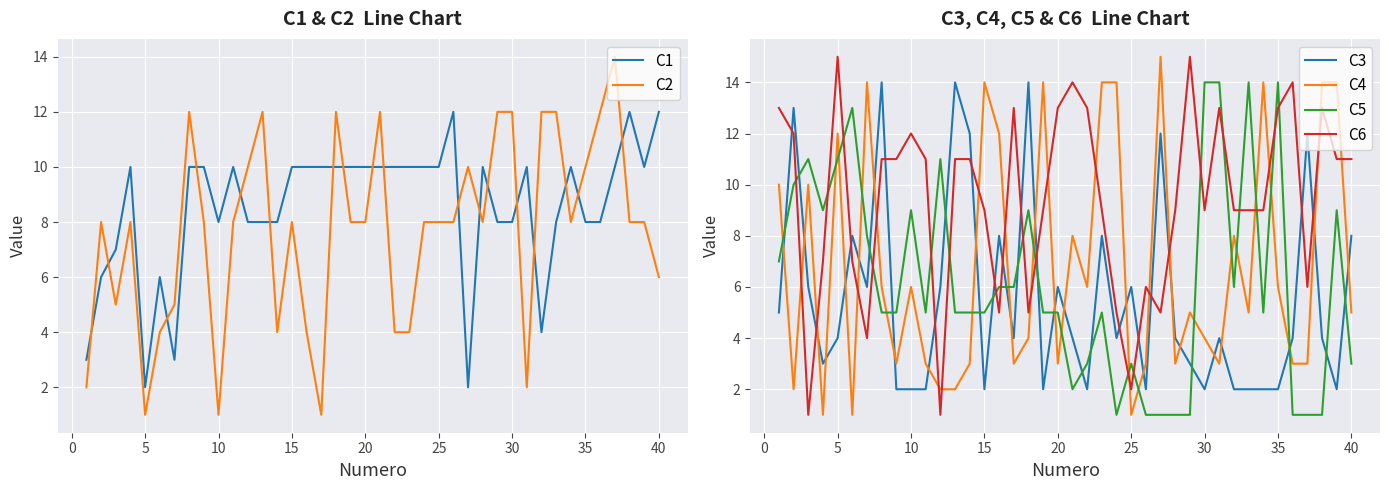

The C5 series shows 3 at 25. True or false?

True